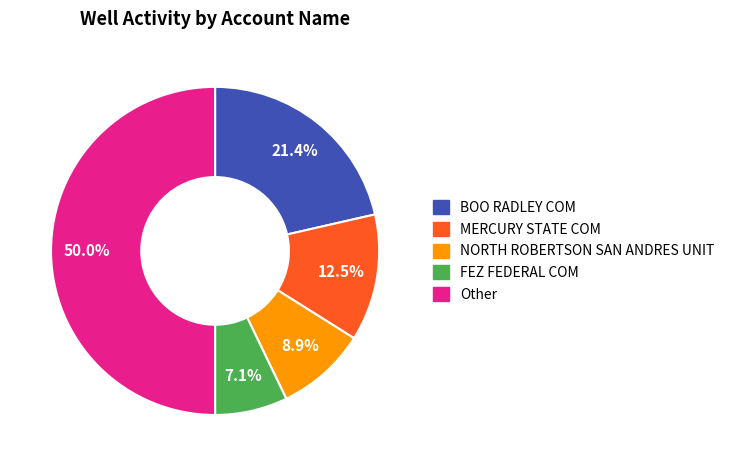

What is the total percentage of MERCURY STATE COM and BOO RADLEY COM?

33.9%